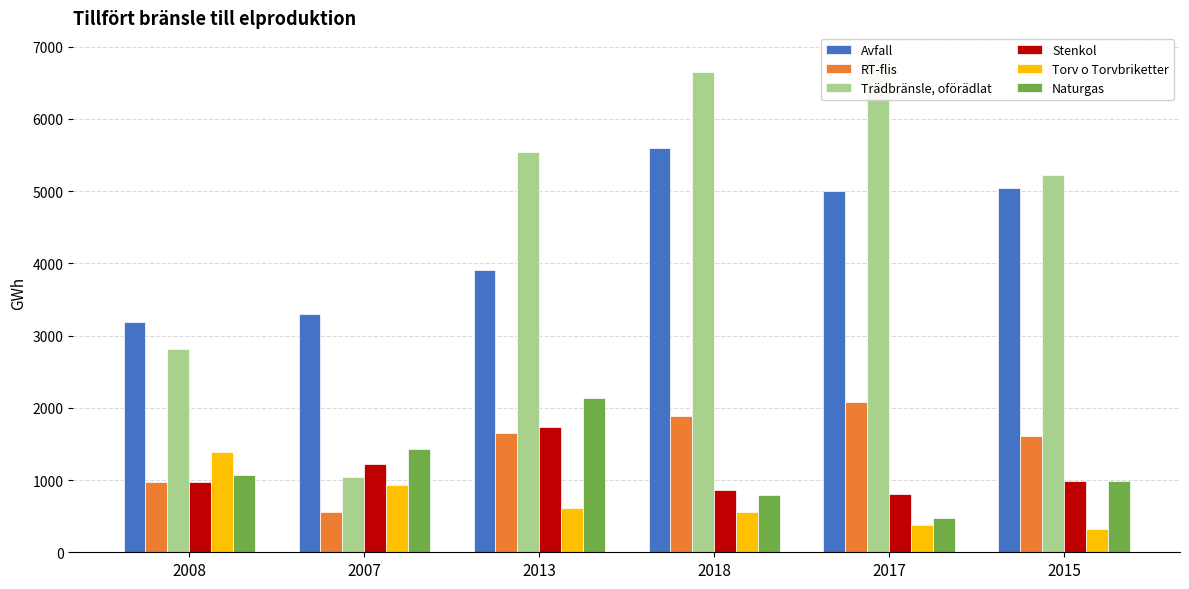

What is the value of the RT-flis bar at the 5th from the left?

2075.6